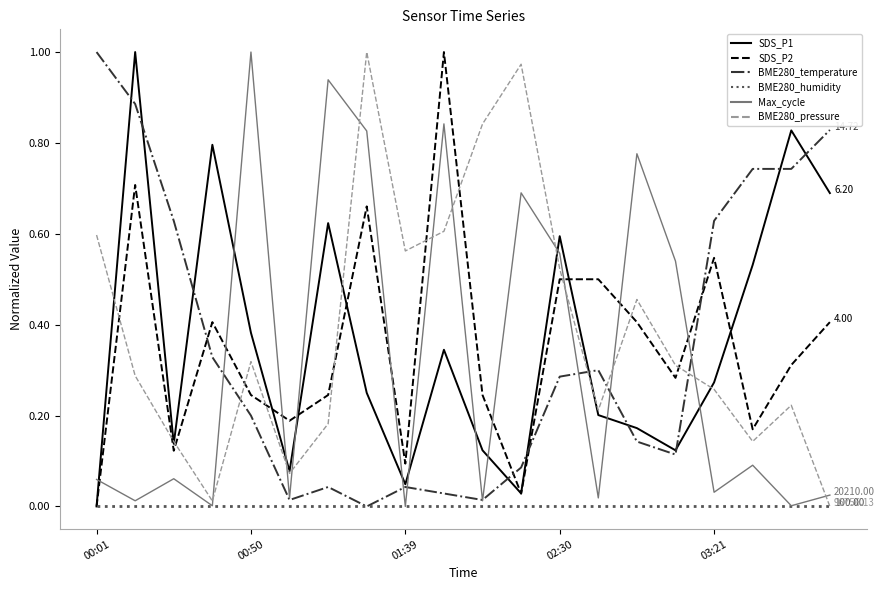

Which series ends up on top after the final intersection of BME280_temperature and SDS_P2?

BME280_temperature